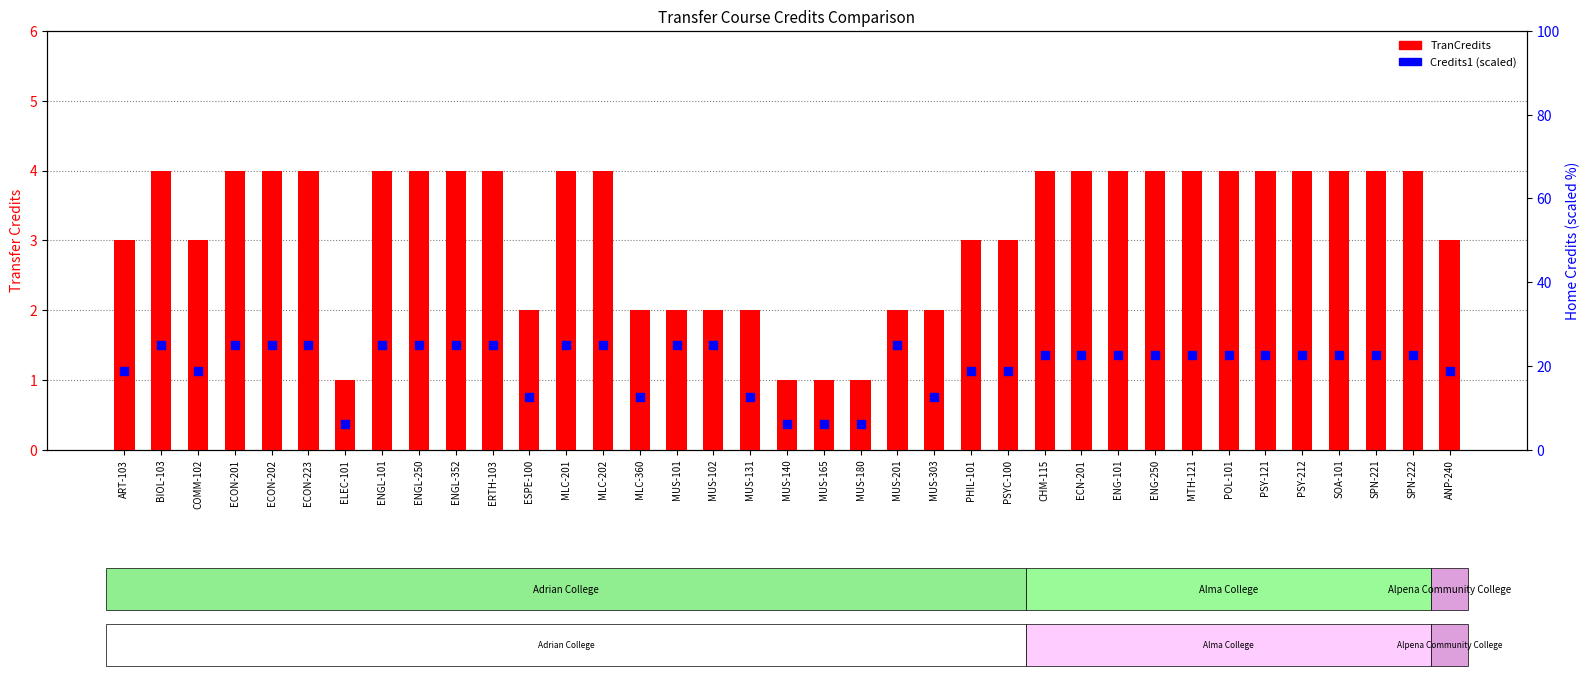

At which category is the sum across all series the highest?

BIOL-103